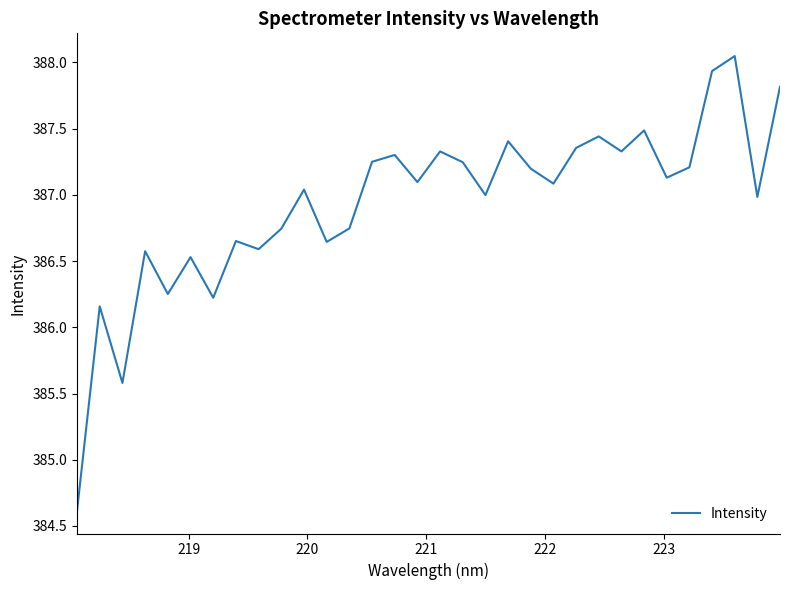

What is the minimum value shown in the chart?

384.6